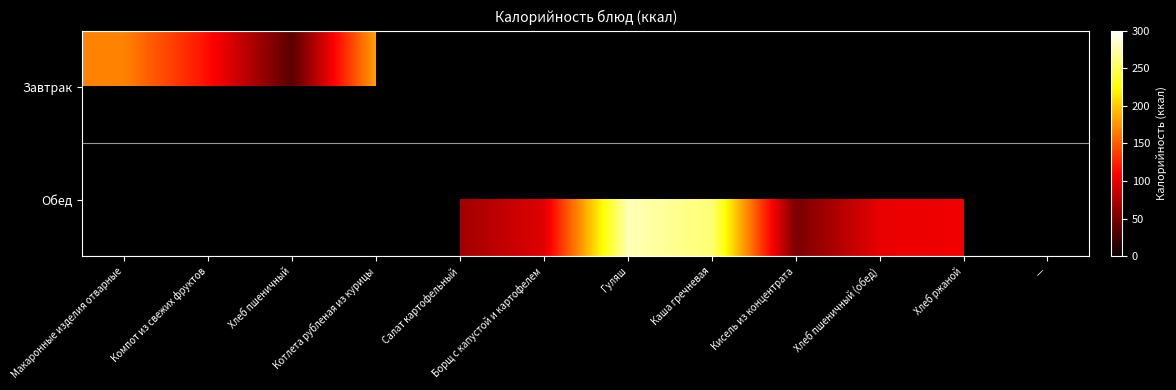

The Завтрак series shows 168.0 at Макаронные изделия отварные. True or false?

True